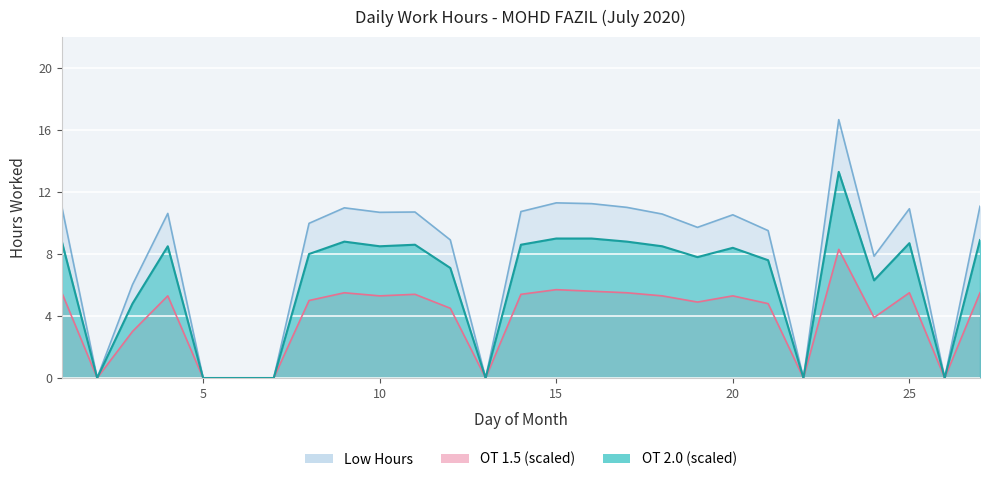

Does the chart display data point markers on the line(s)?

No